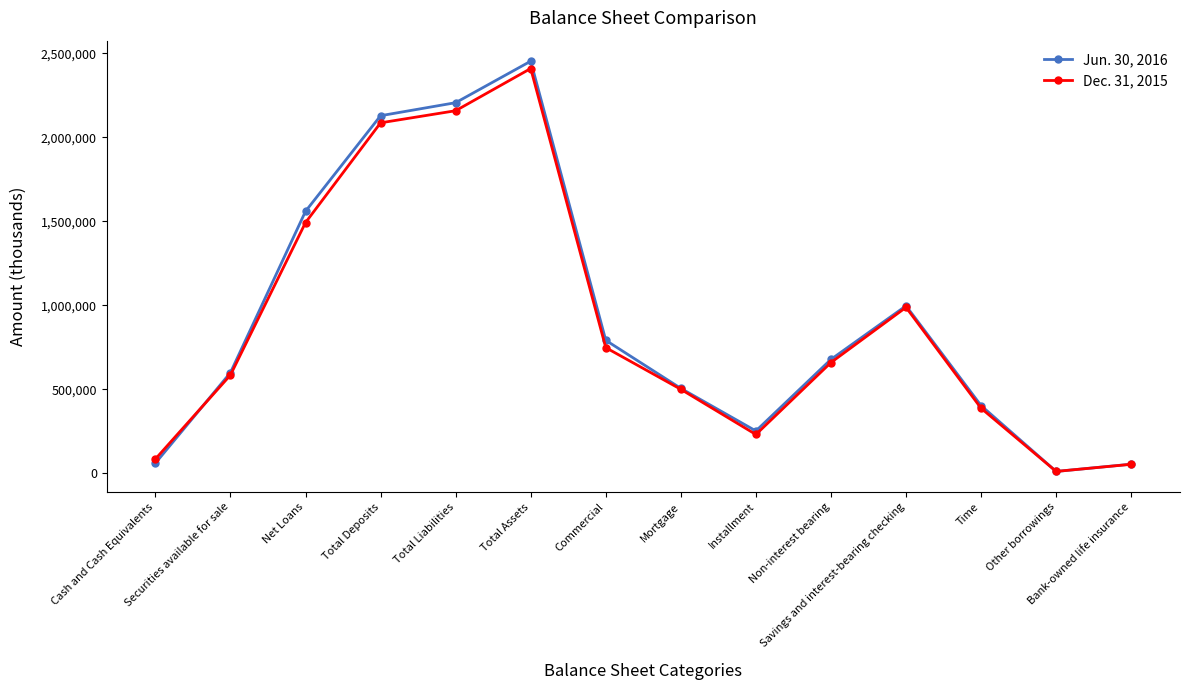

Is this an area chart (filled region under the line)?

No